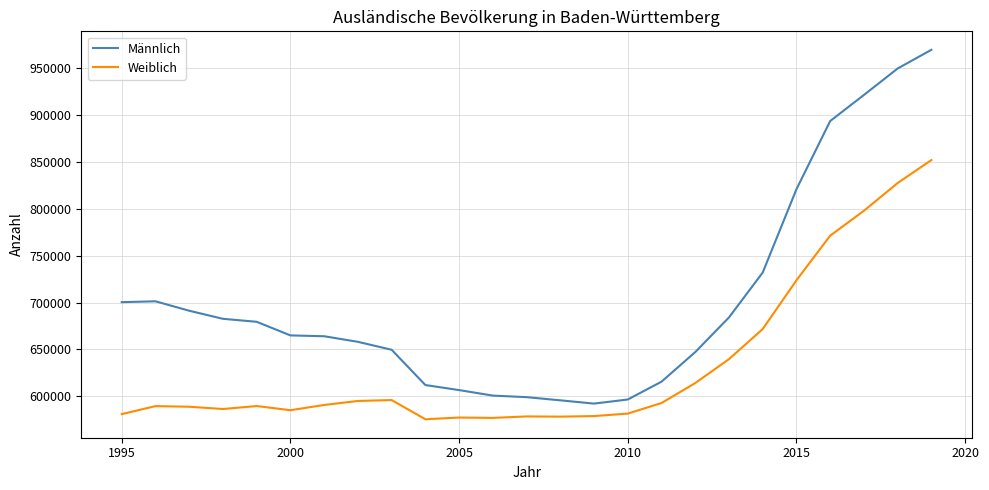

True or false: Weiblich and Männlich cross at least once.

False